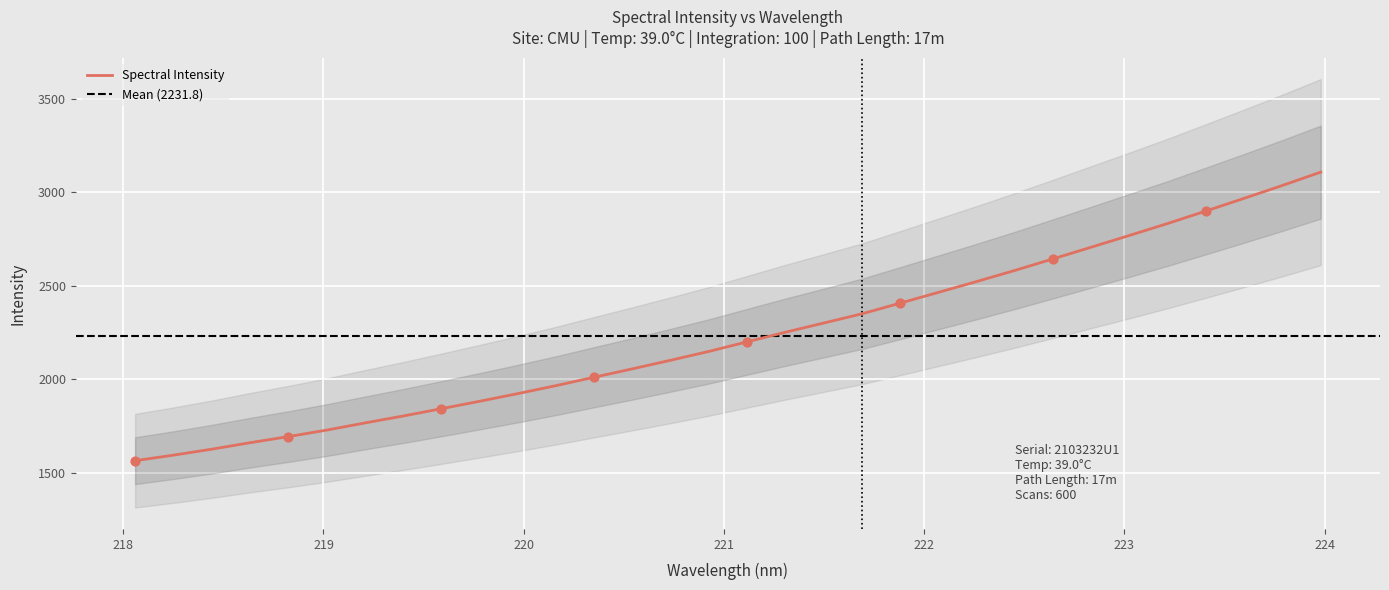

What is the highest value of the Spectral Intensity series?

3107.3